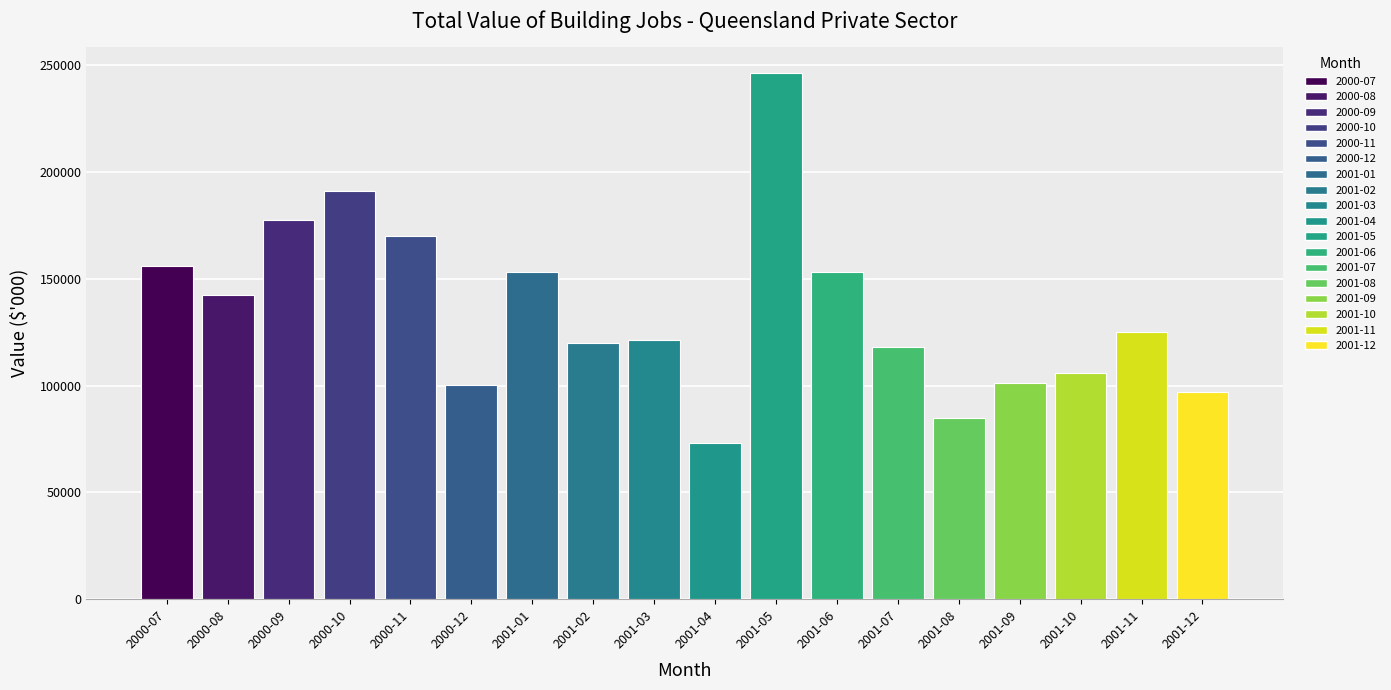

What is the sum of all values?

2436880